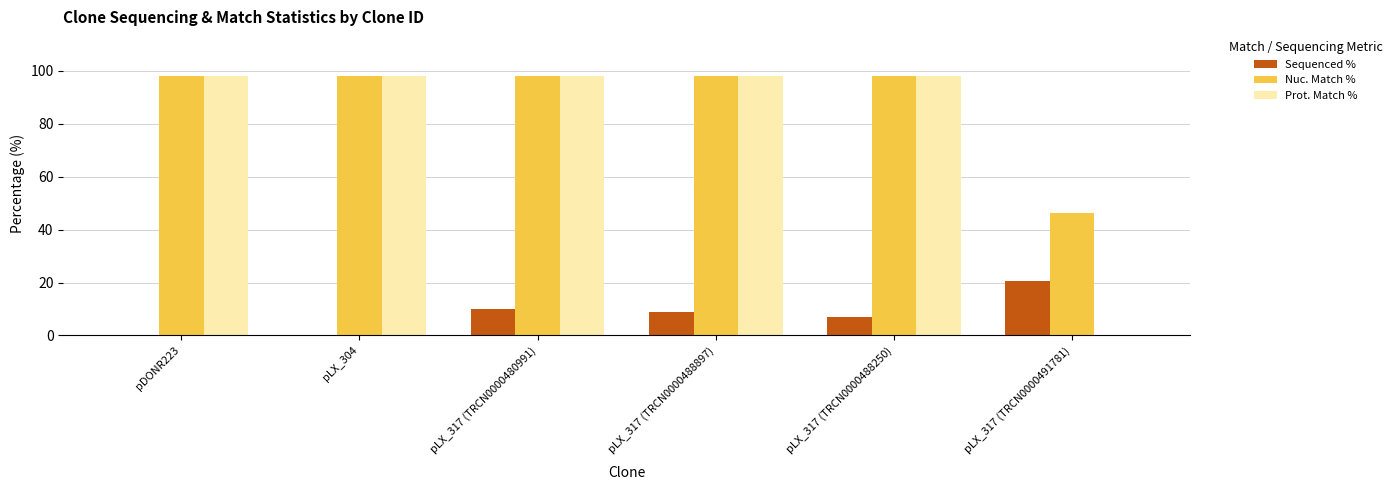

Between pLX_317 (TRCN0000488897) and pLX_317 (TRCN0000491781), which series saw the biggest shift?

Prot. Match %